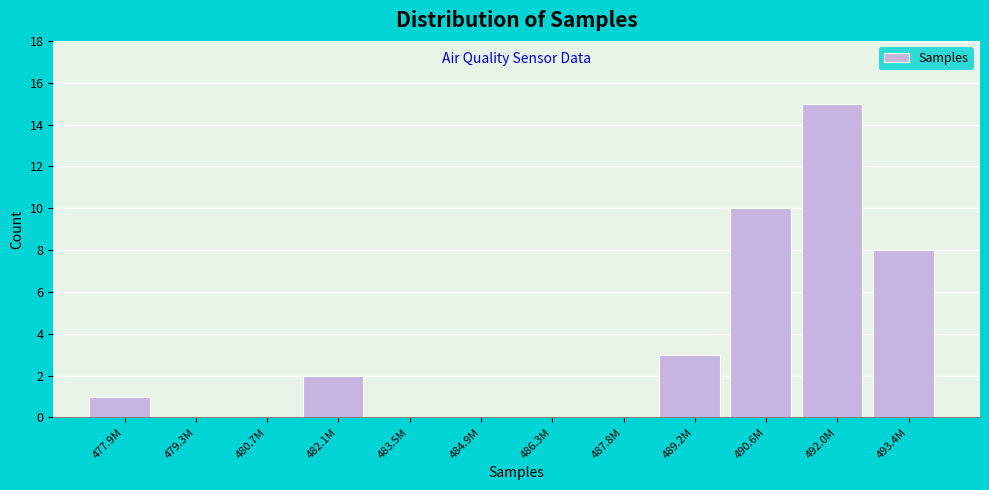

Reading left to right, list all the values displayed in this chart.

477.9M=1	479.3M=0	480.7M=0	482.1M=2	483.5M=0	484.9M=0	486.3M=0	487.8M=0	489.2M=3	490.6M=10	492.0M=15	493.4M=8